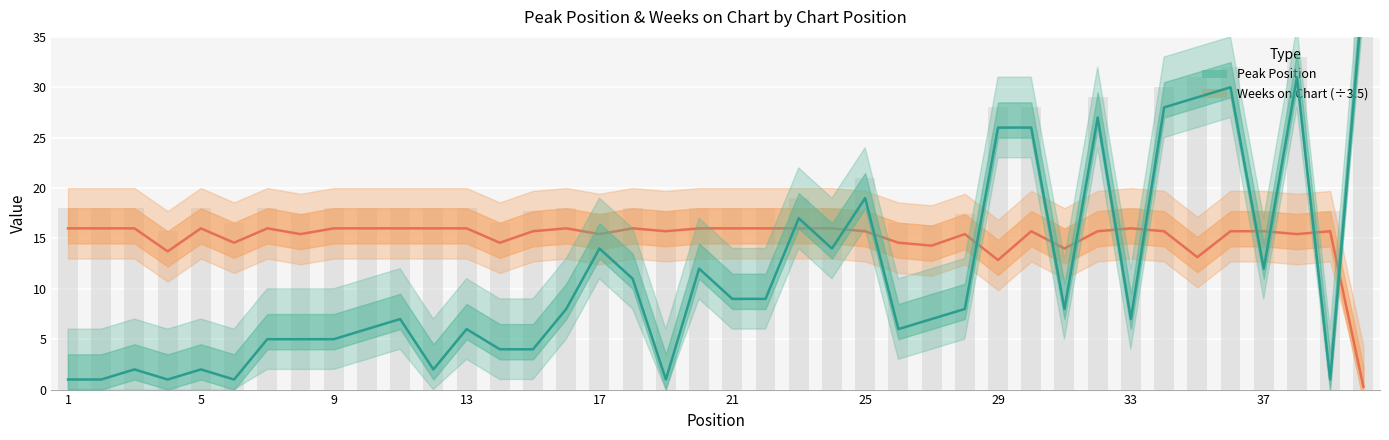

At how many categories does at least one series exceed 36?

1